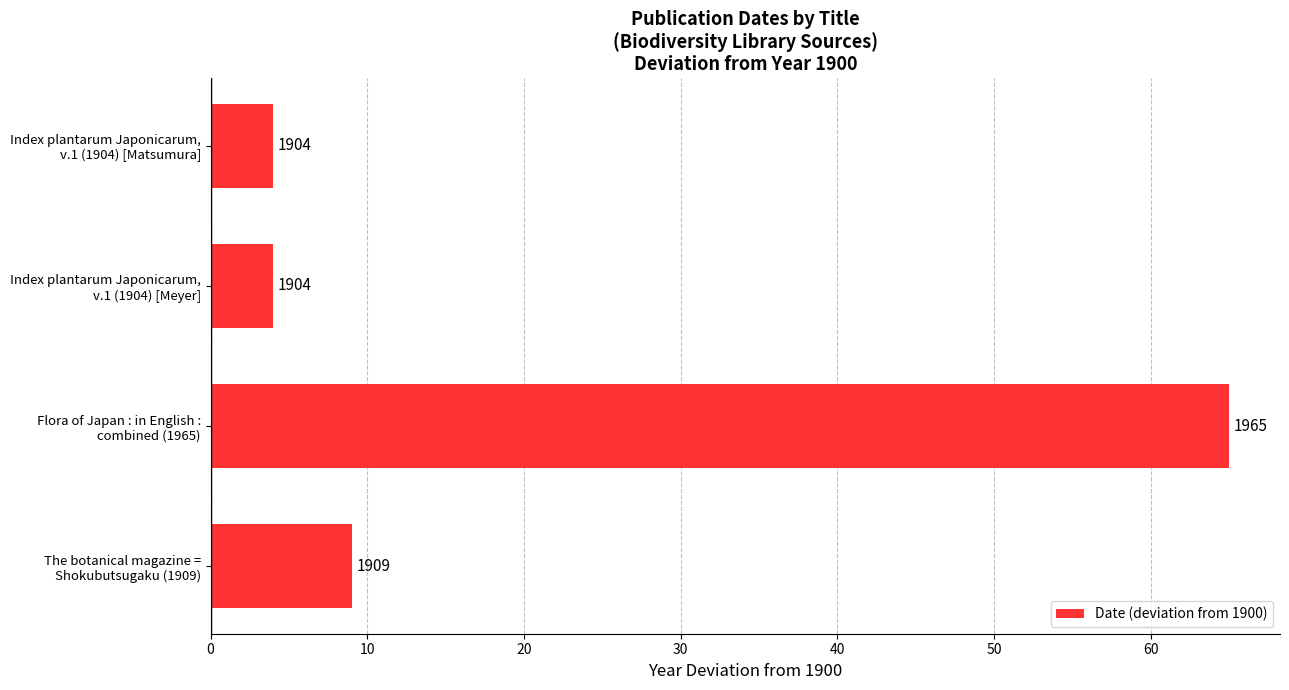

Are the bars horizontal?

Yes